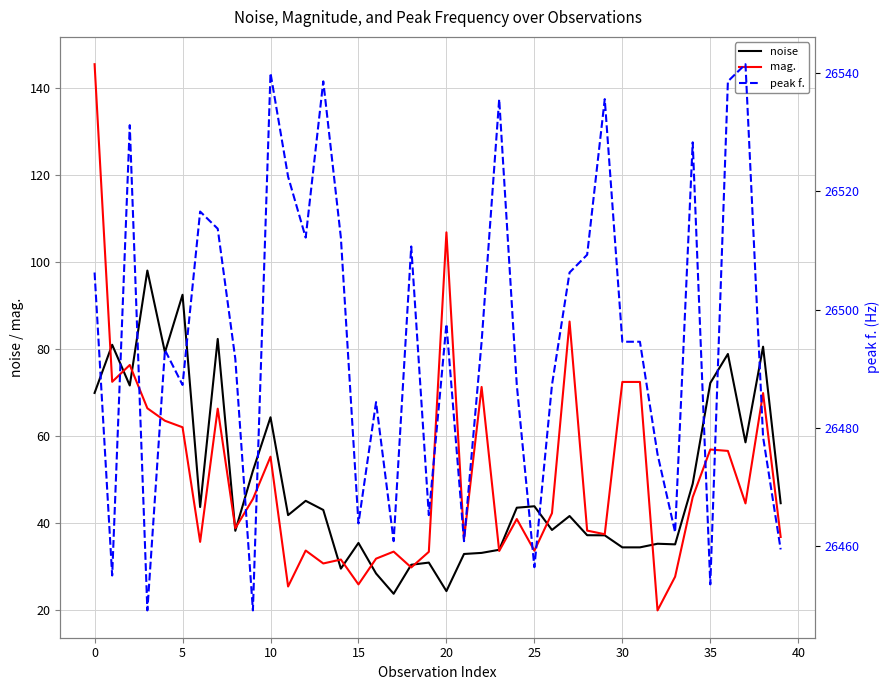

Does the chart have visible grid lines?

Yes